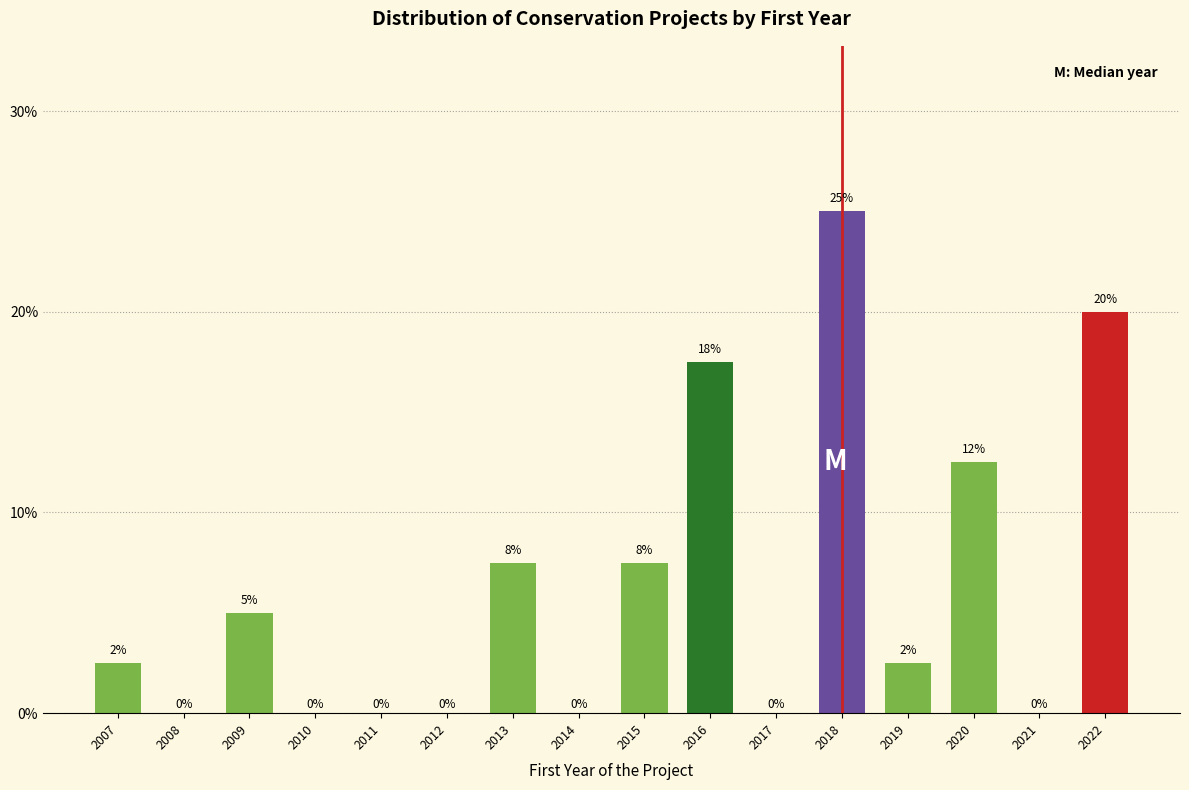

Which category has the highest value across all series?

2018